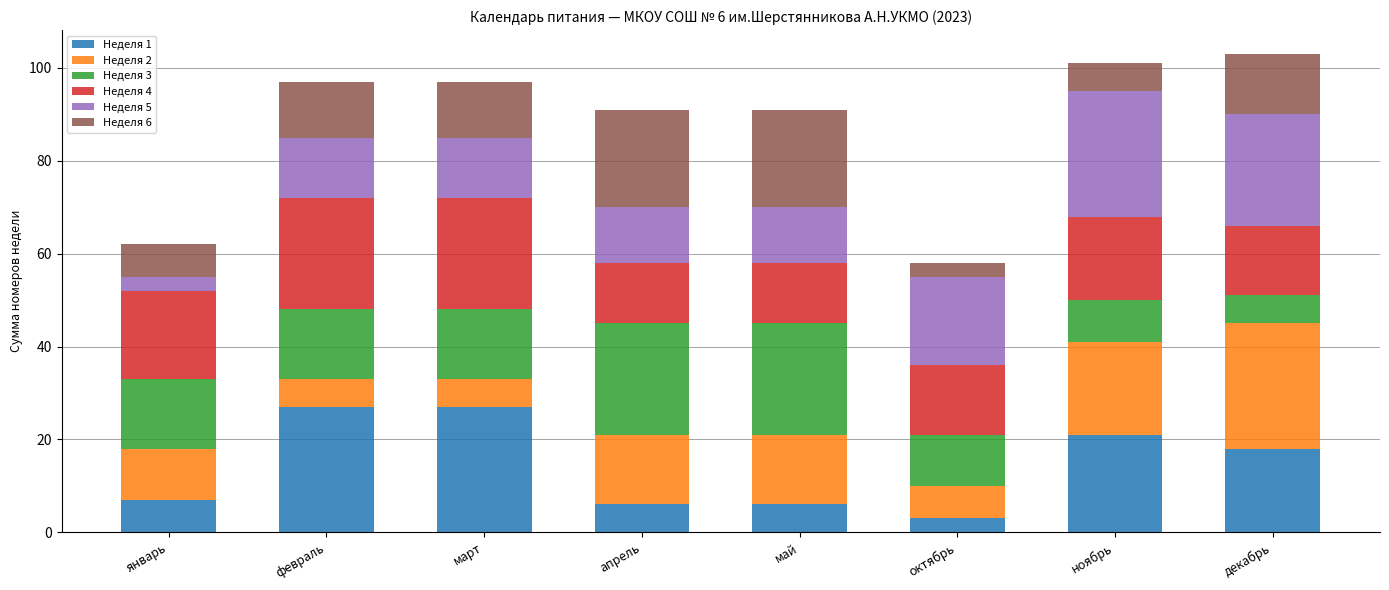

What is the total value across all series at октябрь?

58